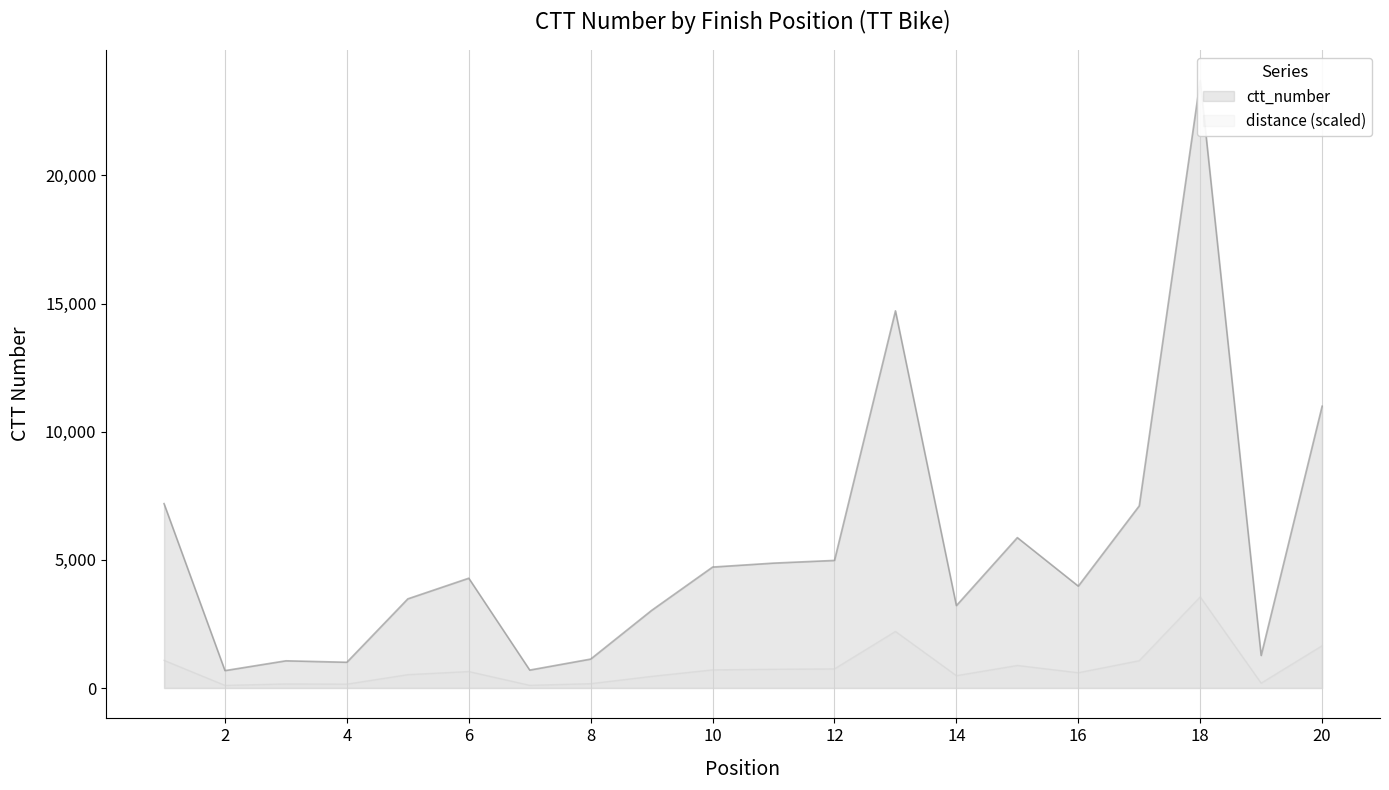

List the labels in order of value, smallest first.

2, 7, 4, 3, 8, 19, 9, 14, 5, 16, 6, 10, 11, 12, 15, 17, 1, 20, 13, 18